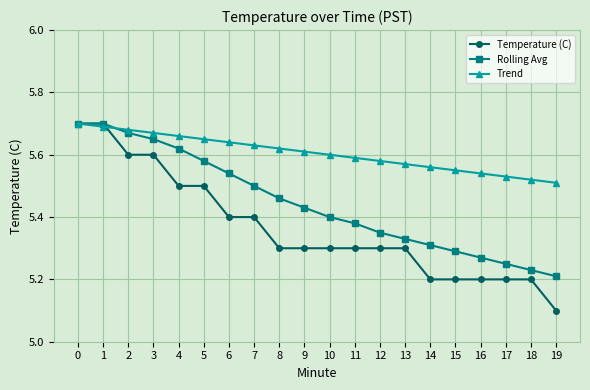

List the series in order of their overall mean, lowest first.

Temperature (C), Rolling Avg, Trend